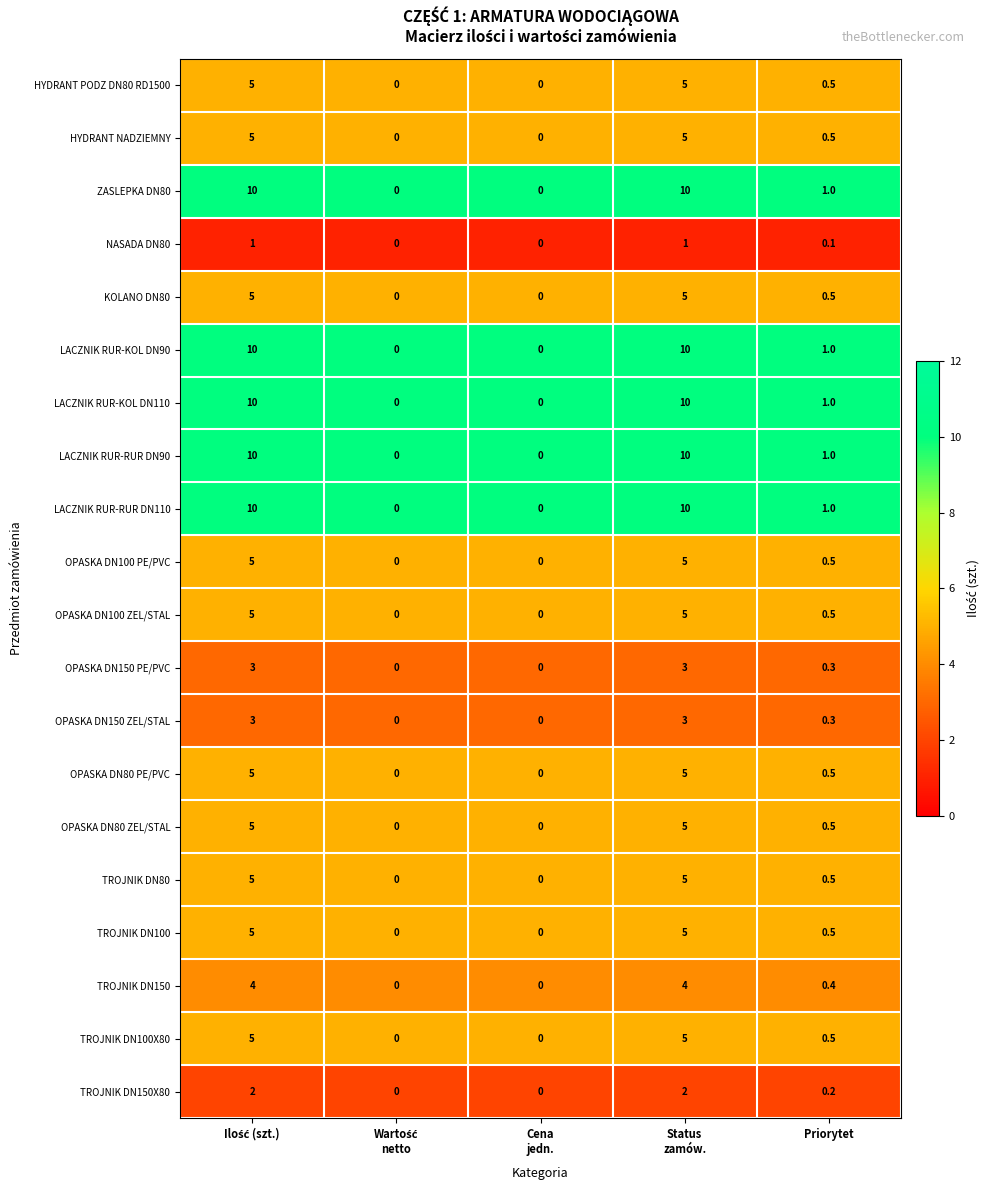

The TROJNIK DN150X80 series shows 0.2 at Priorytet. True or false?

True